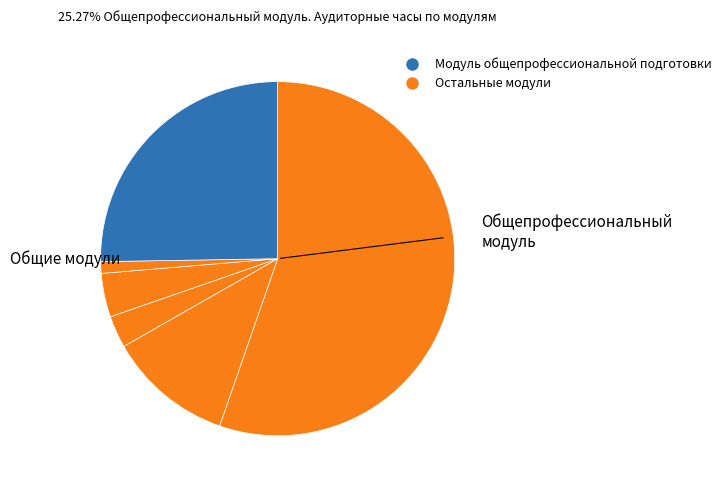

How many segments does this pie chart have?

6